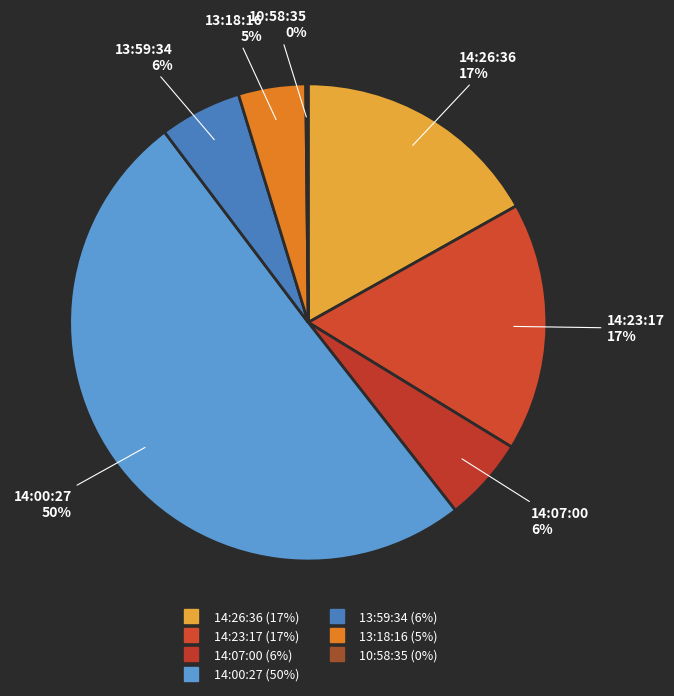

What is the largest slice in the pie chart?

14:00:27